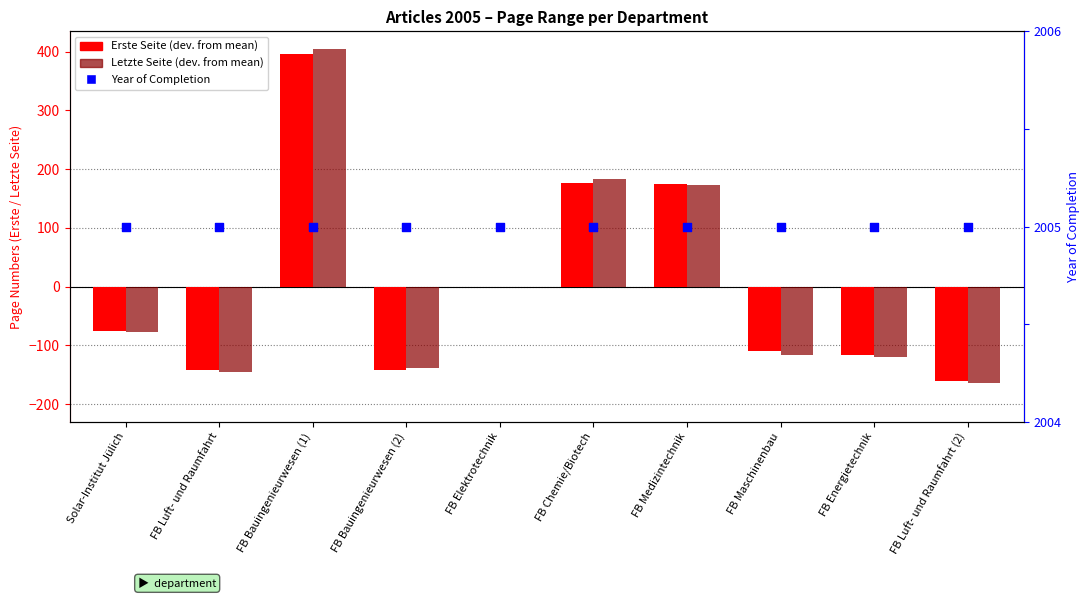

At how many categories does at least one series exceed 1574?

10